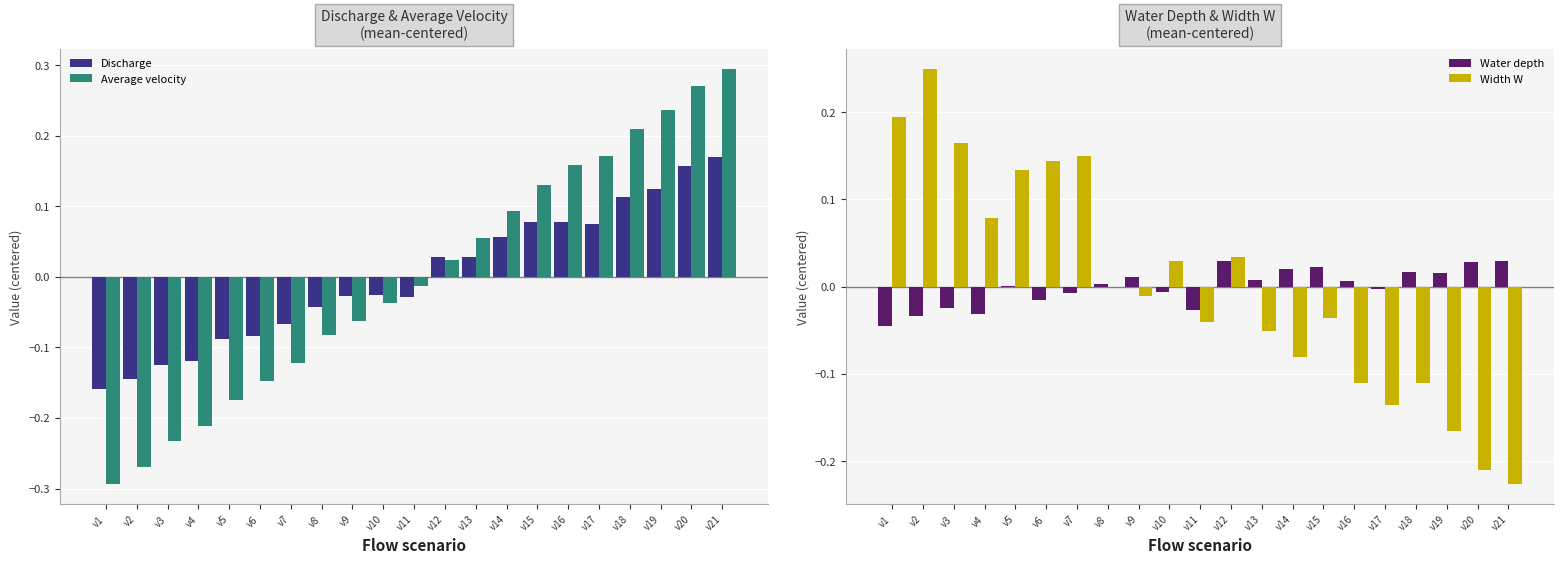

The value of Water depth at v13 is 0.0. True or false?

True